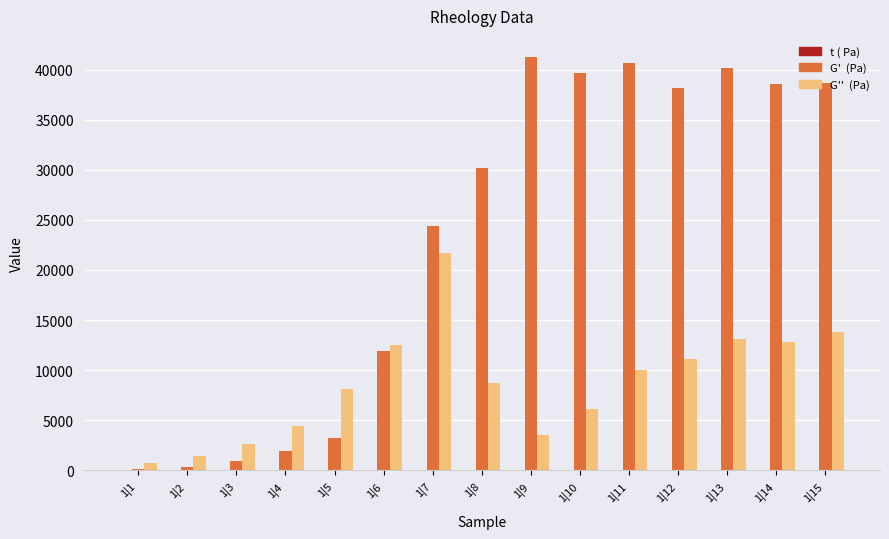

What is the maximum value shown in the chart?

41288.6